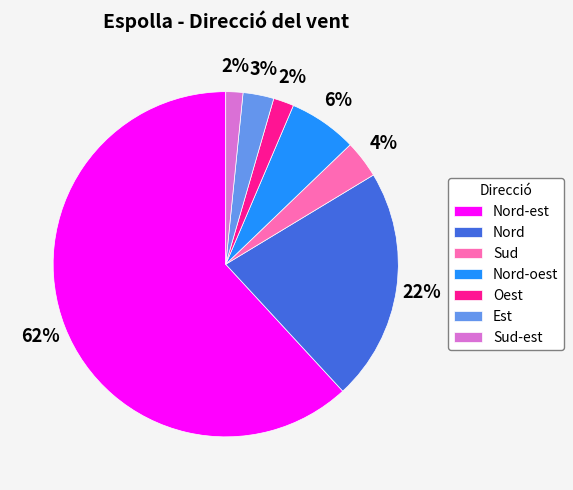

What percentage is the Est slice, to the nearest percent?

3%